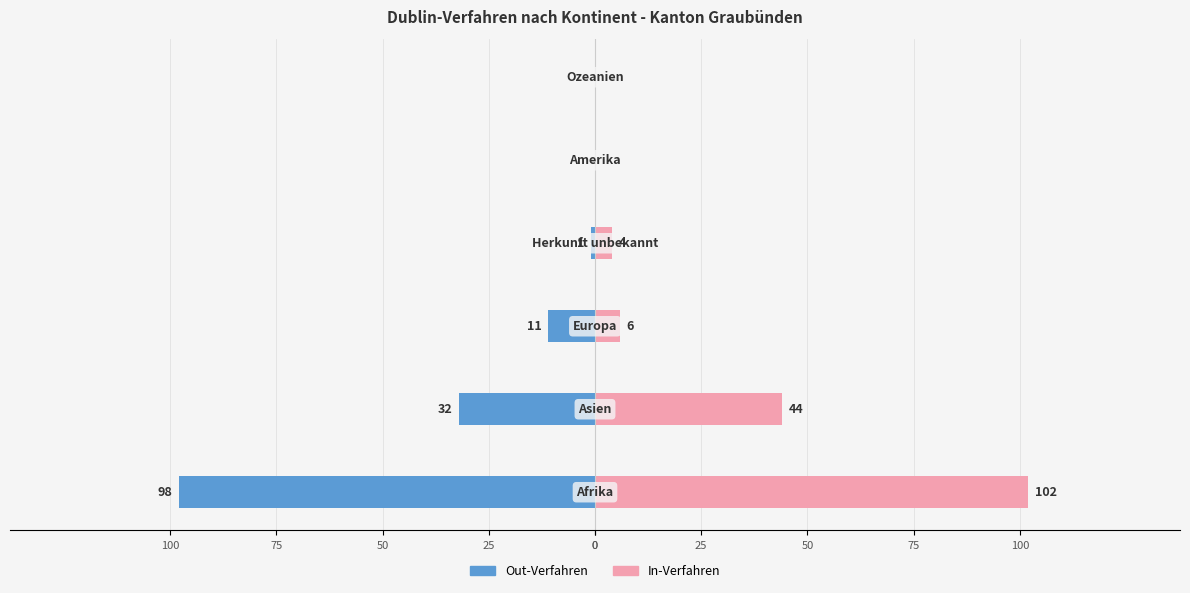

How many bars are there in total?

12